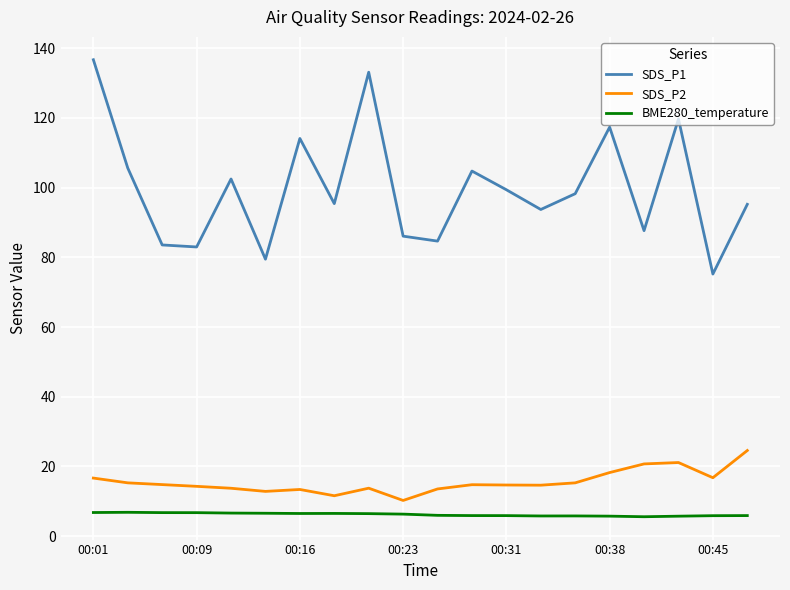

List the series in order of their peak value, highest first.

SDS_P1, SDS_P2, BME280_temperature